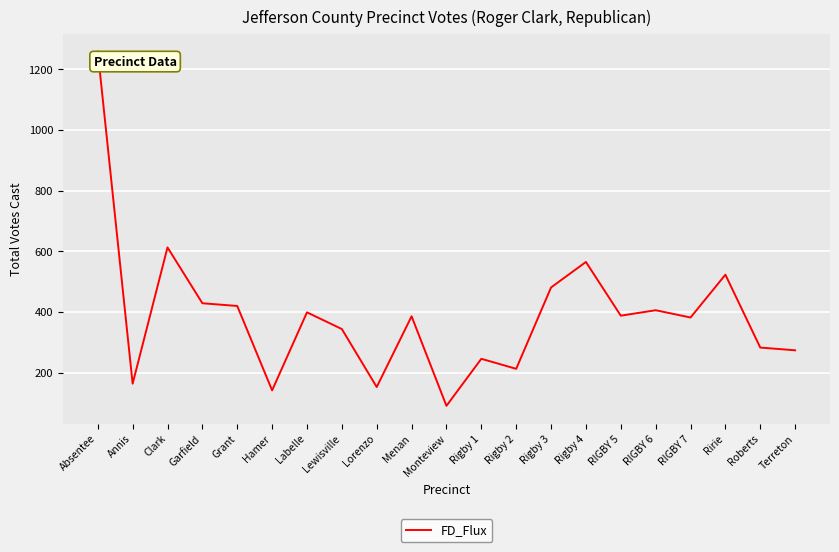

What is the difference between the values at Lewisville and Ririe?

179